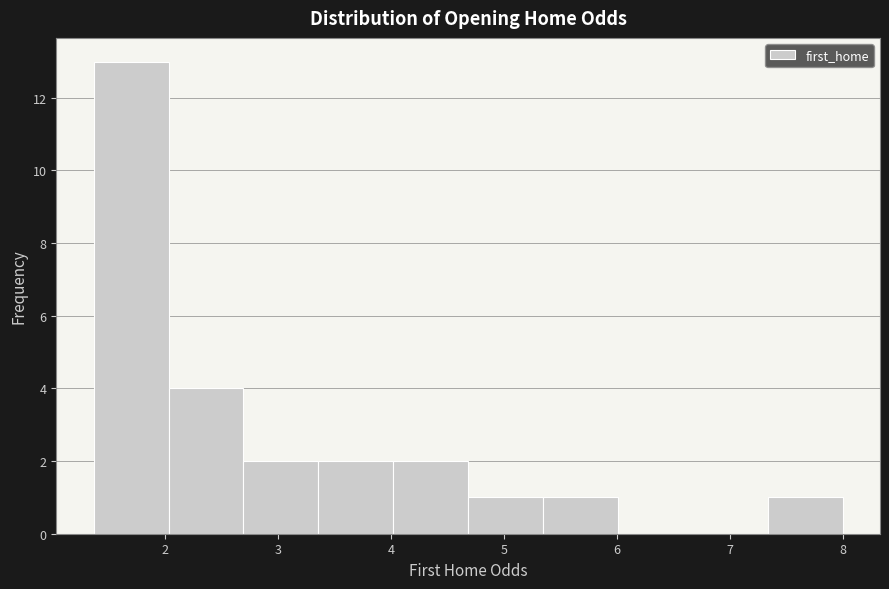

How tall is the bar that spans 3.4 to 4.0 on the x-axis? Neither the bar edges nor the heights are printed on the chart, so give them approximately, as read against the axes.

2